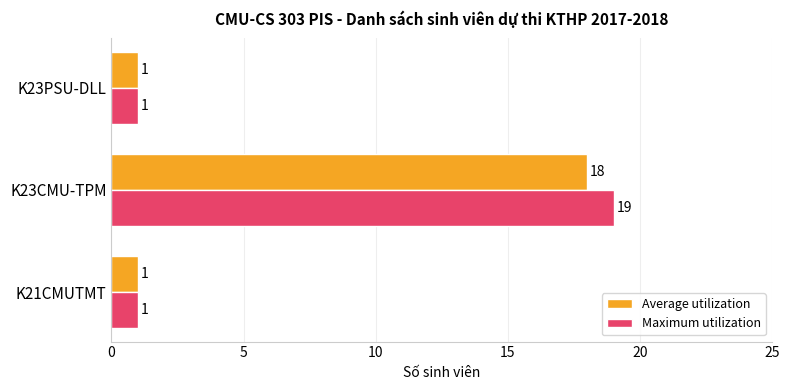

Which category has the highest value across all series?

K23CMU-TPM